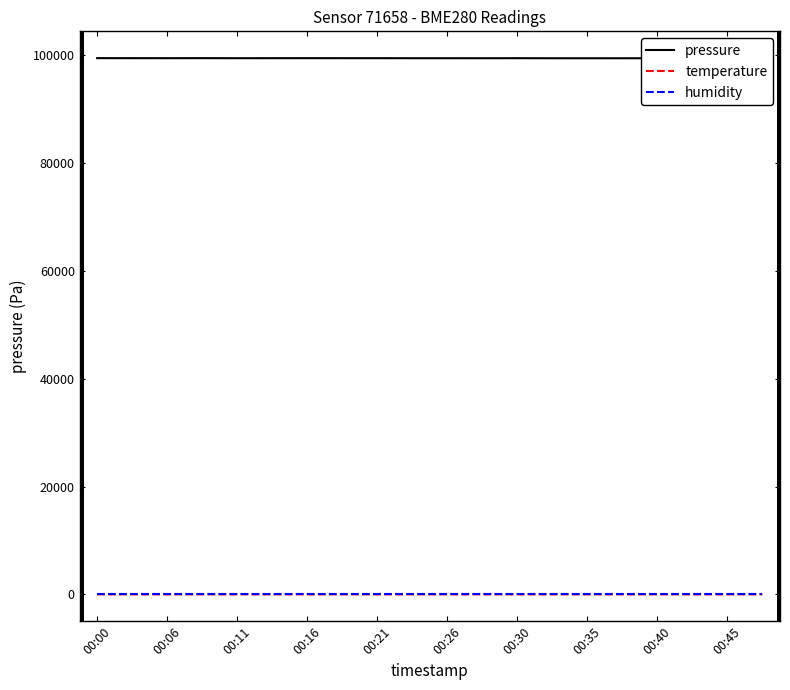

Count the number of categories in the chart.

20